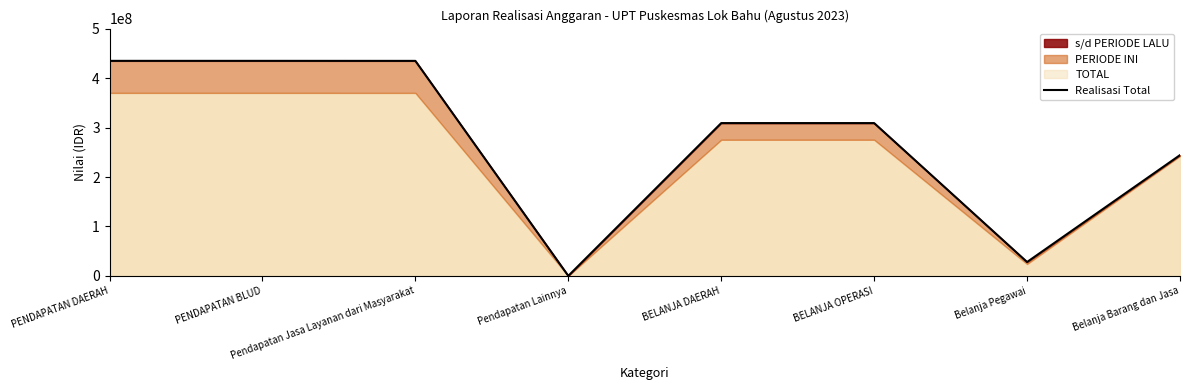

What position from the right is Belanja Pegawai?

2